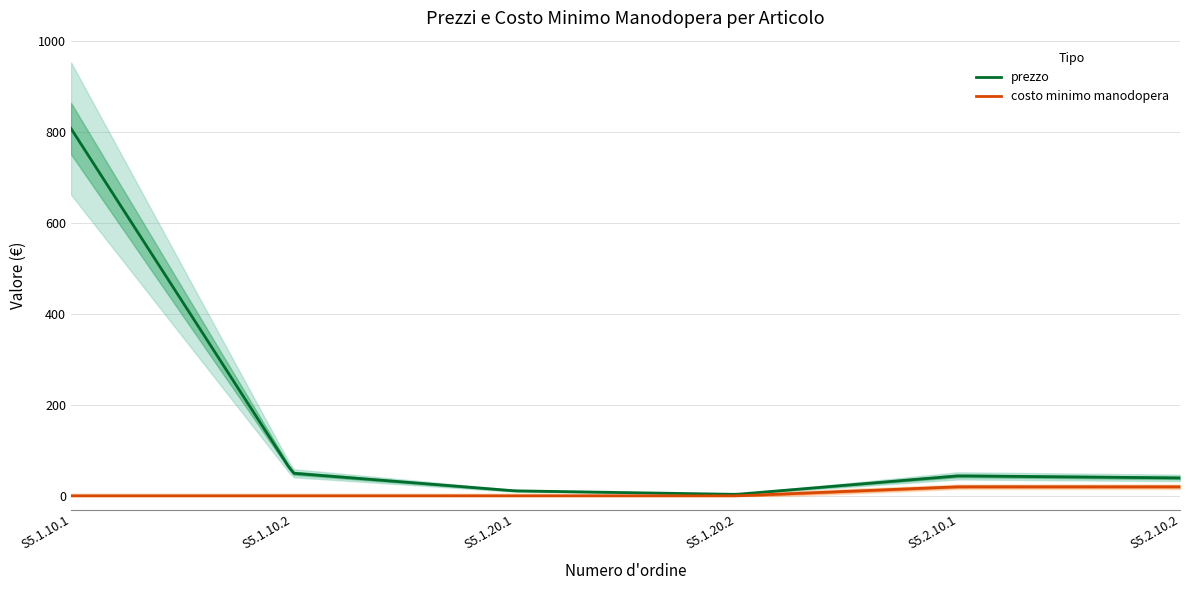

At which category is the sum across all series the highest?

S5.1.10.1